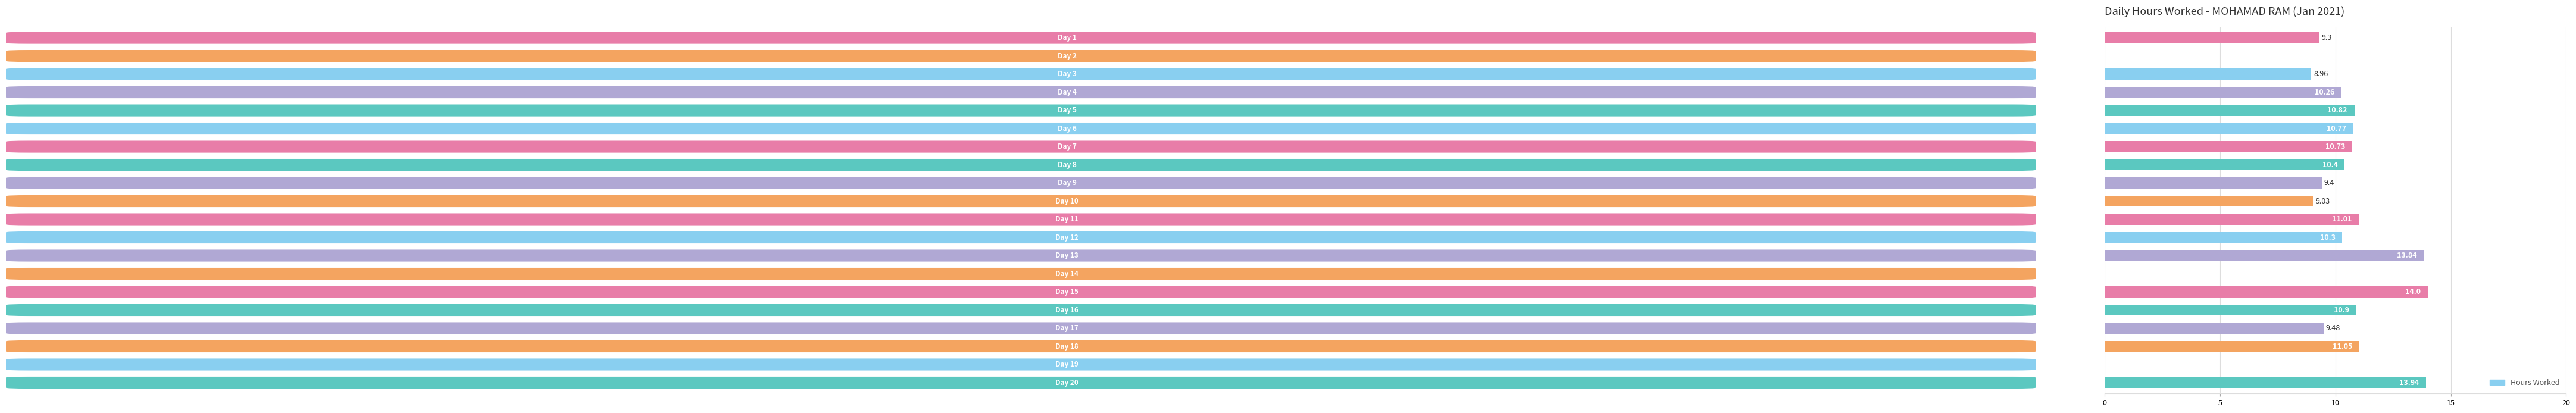

What is the sum of all values?

184.2